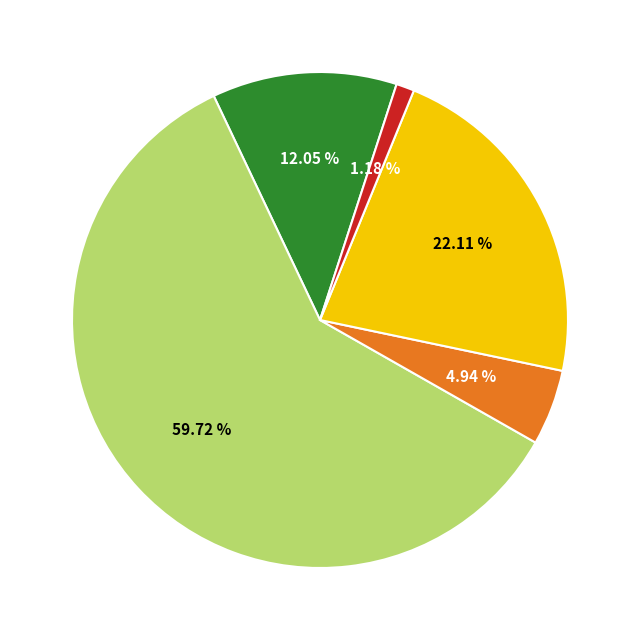

Is there a majority slice in this chart?

Yes